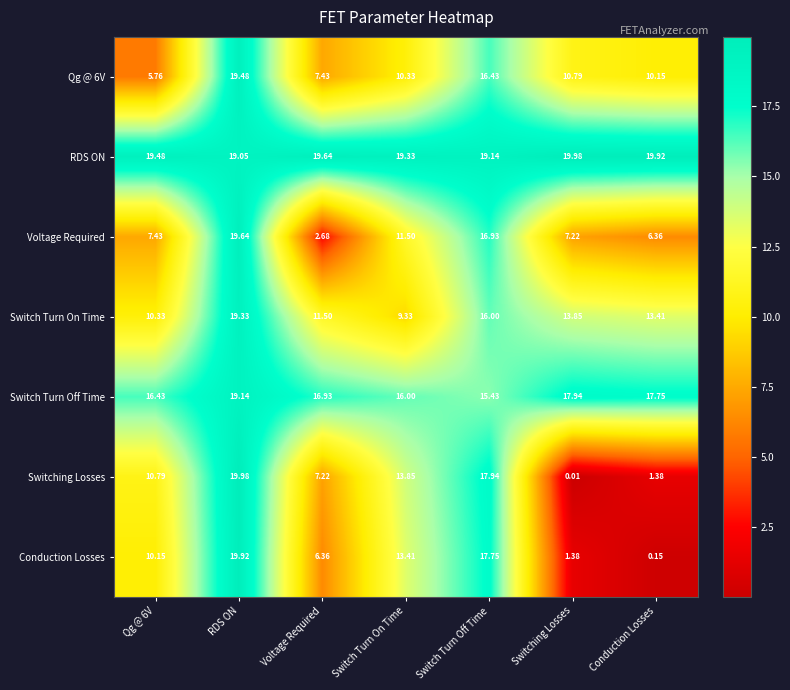

At which label is Qg @ 6V closest to 12?

Switching Losses